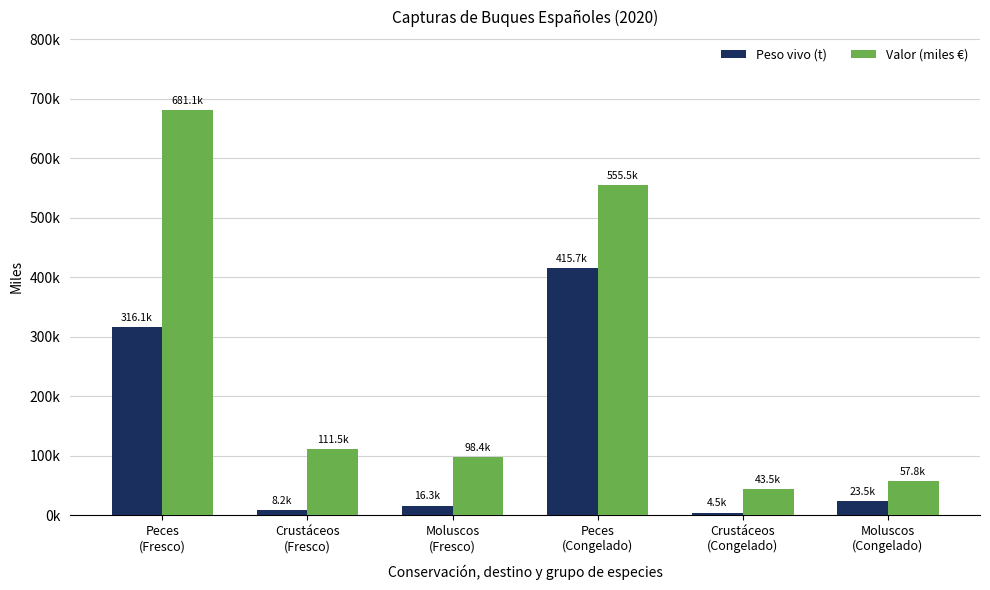

What is the difference between the maximum and minimum values in the Valor (miles €) series?

637656.9